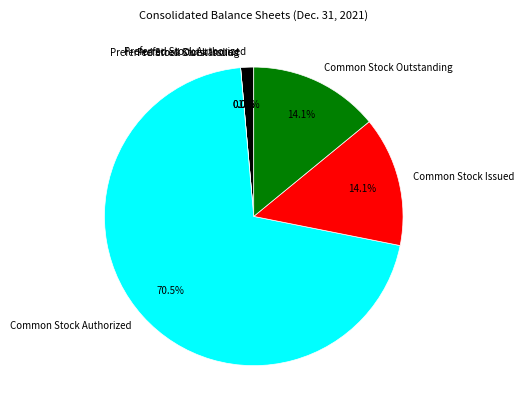

Count the number of slices in the pie.

6